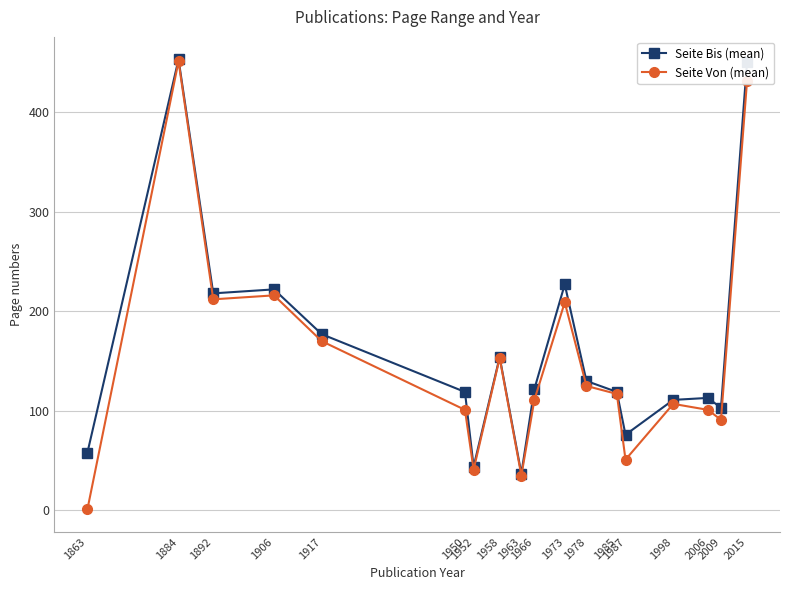

What are all the series names shown in the legend?

Seite Bis (mean), Seite Von (mean)